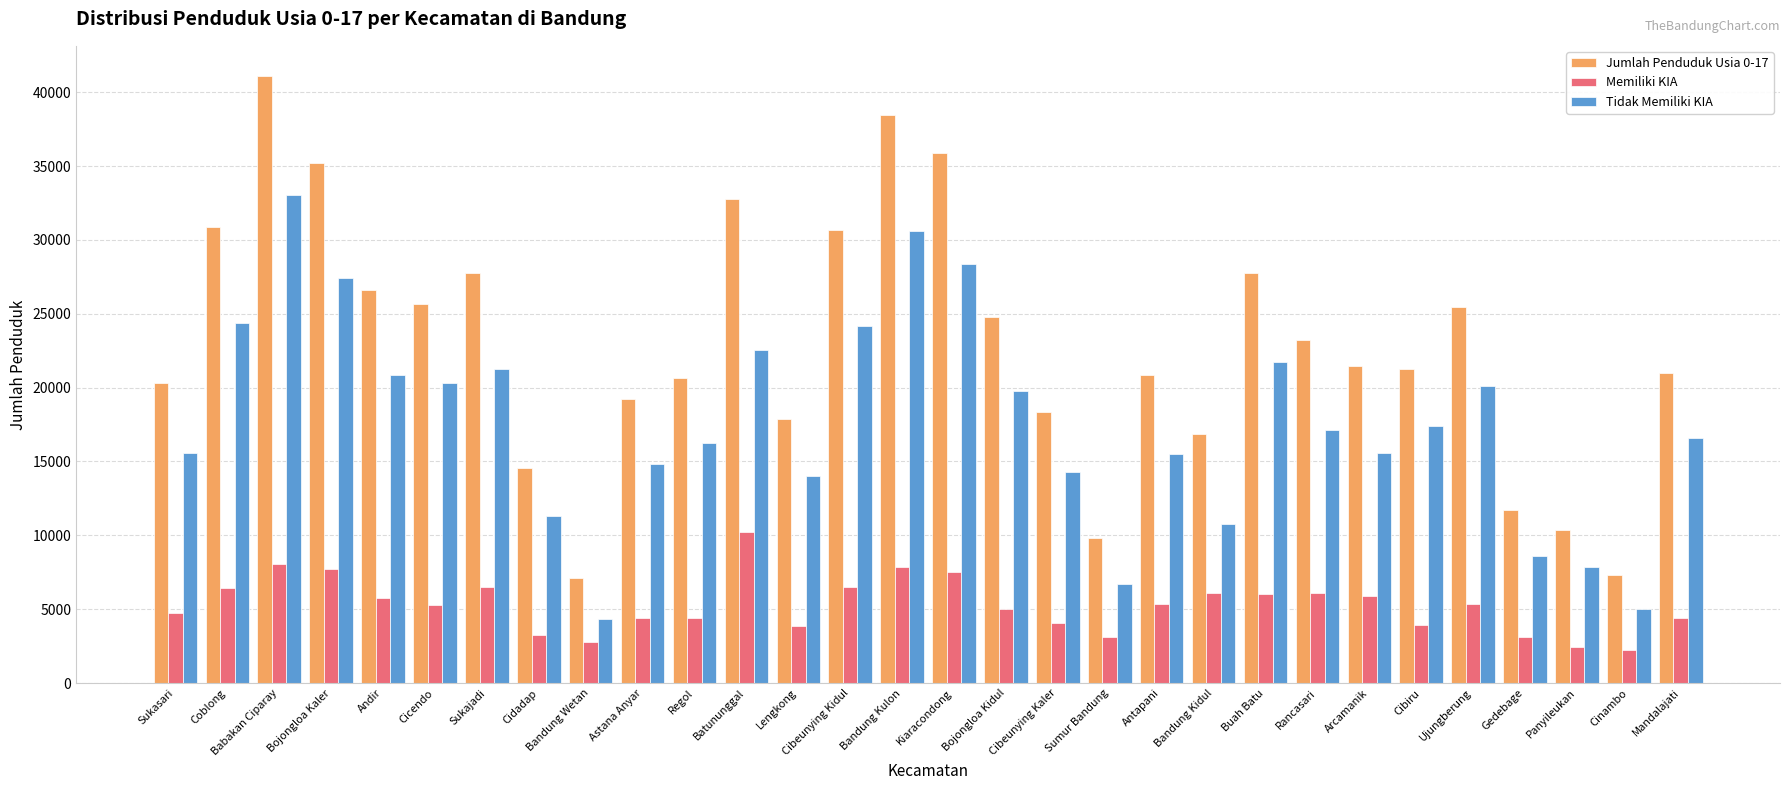

List the series in order of their peak value, lowest first.

Memiliki KIA, Tidak Memiliki KIA, Jumlah Penduduk Usia 0-17